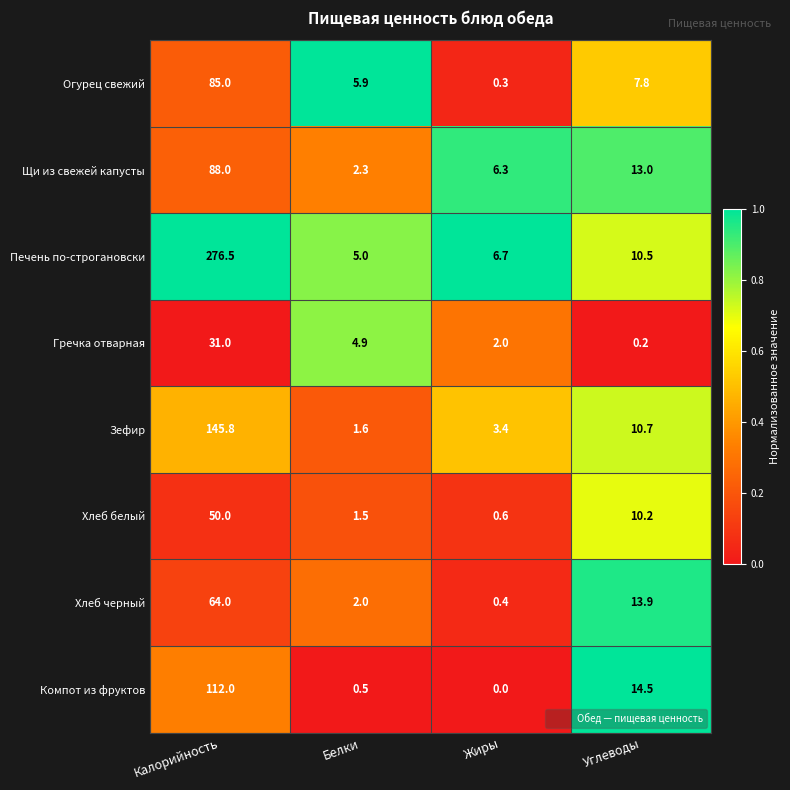

True or false: Печень по-строгановски has a value of 17.9 at Углеводы.

False